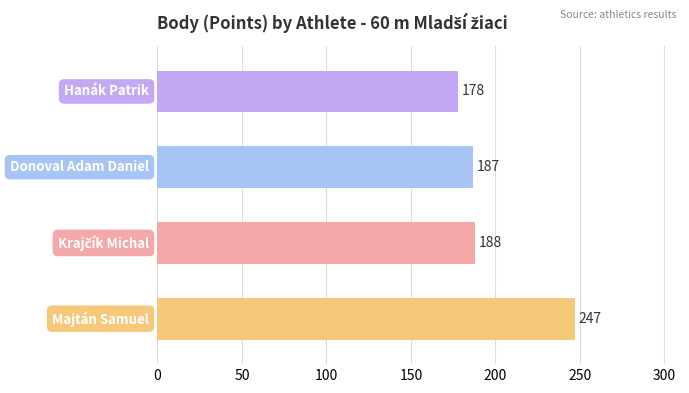

What is the difference between the maximum and minimum values?

69